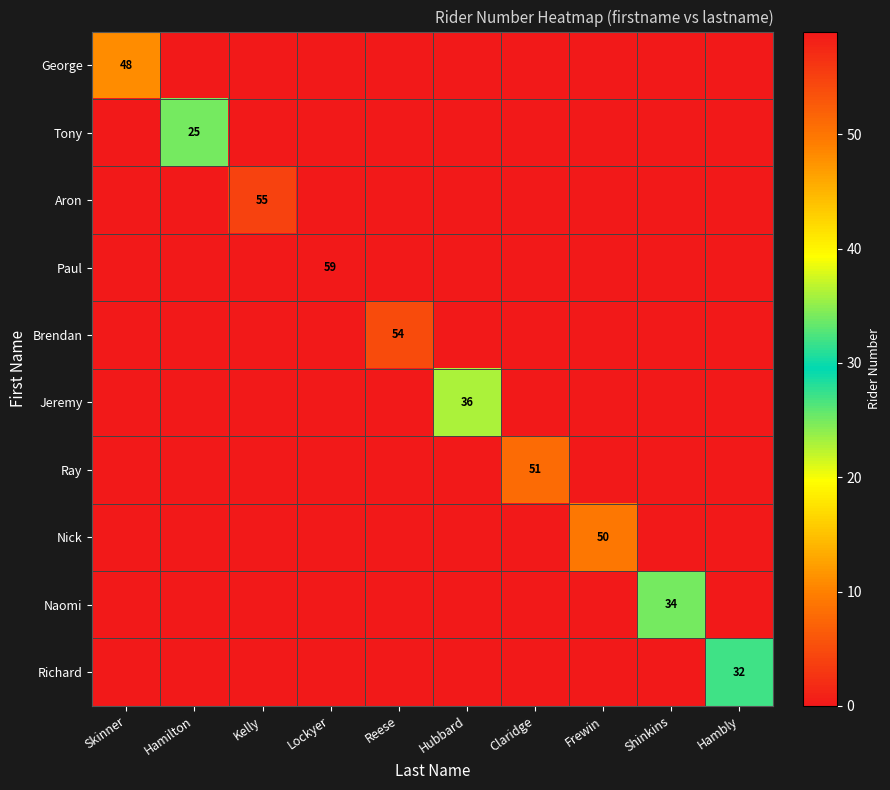

Which series has the largest range (max minus min)?

Paul